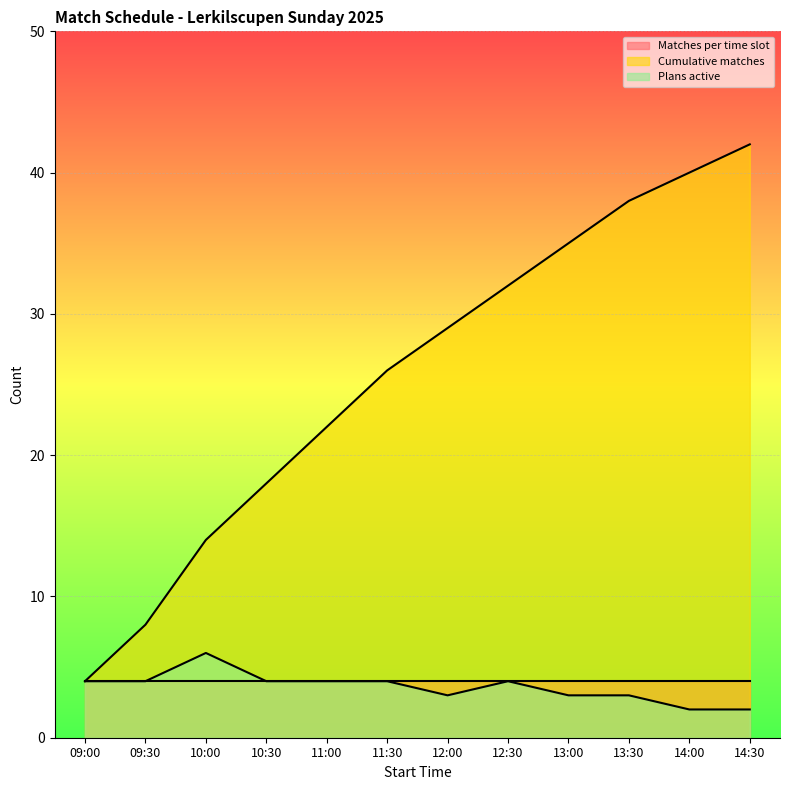

What is the total value across all series at 12:30?

40